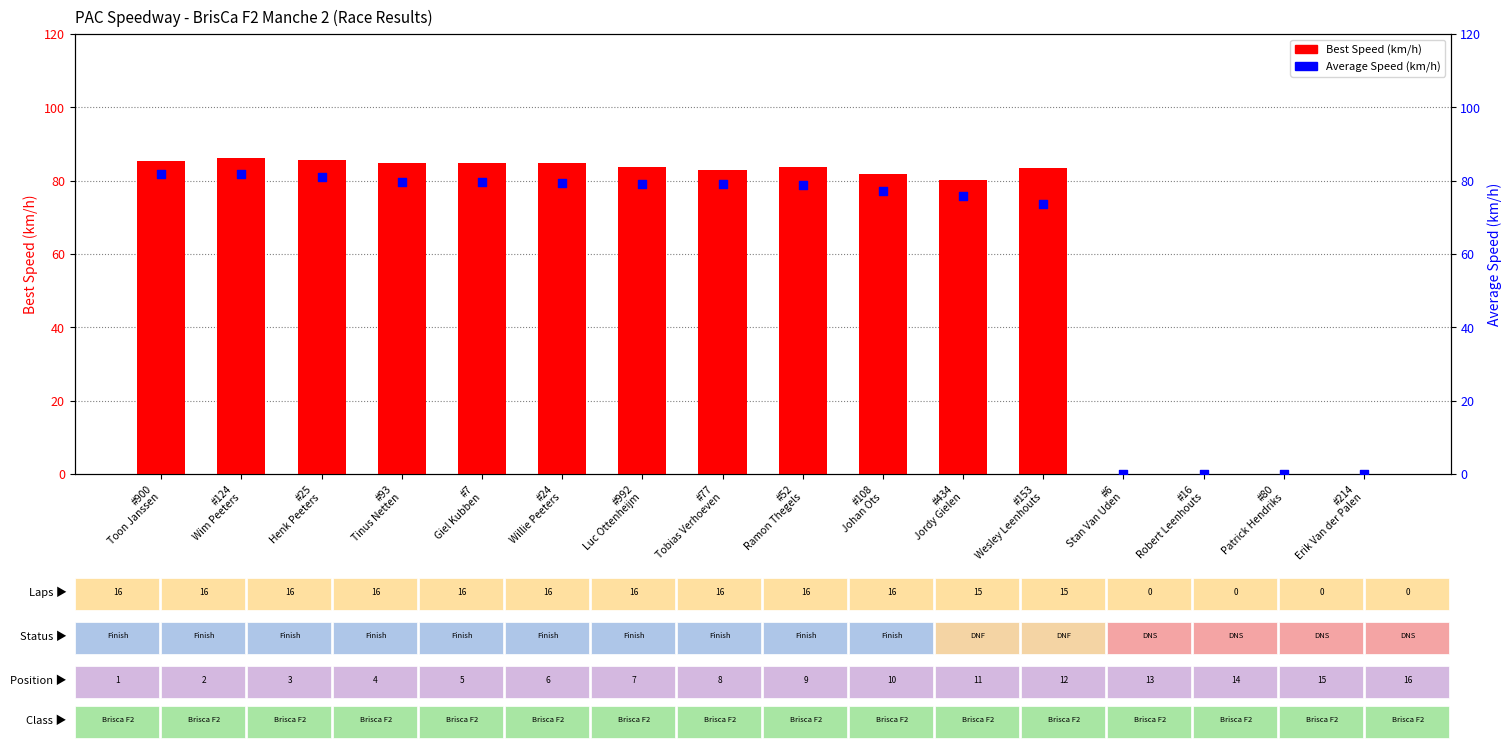

Which series has the largest Y range (max minus min)?

Best Speed (km/h)